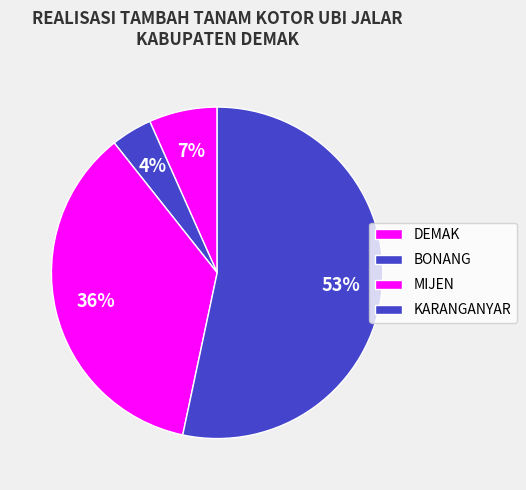

Rank the categories by value from lowest to highest.

BONANG, DEMAK, MIJEN, KARANGANYAR